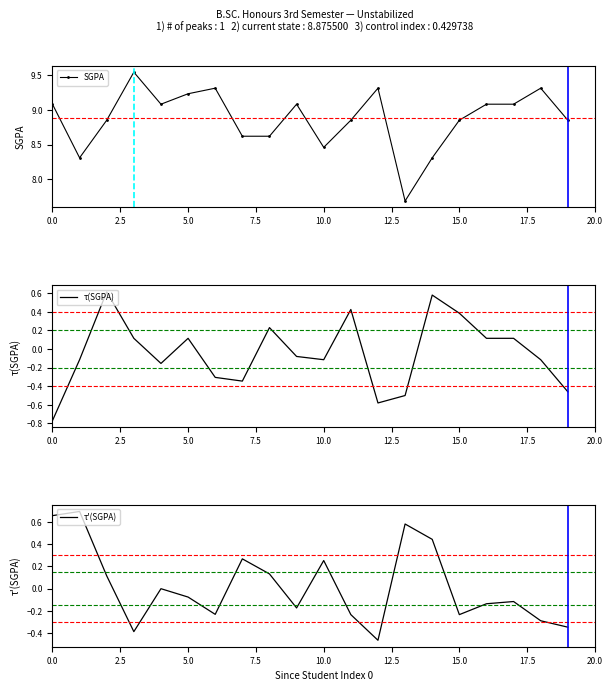

Rank the series by their maximum value, from highest to lowest.

SGPA, τ'(SGPA), τ(SGPA)